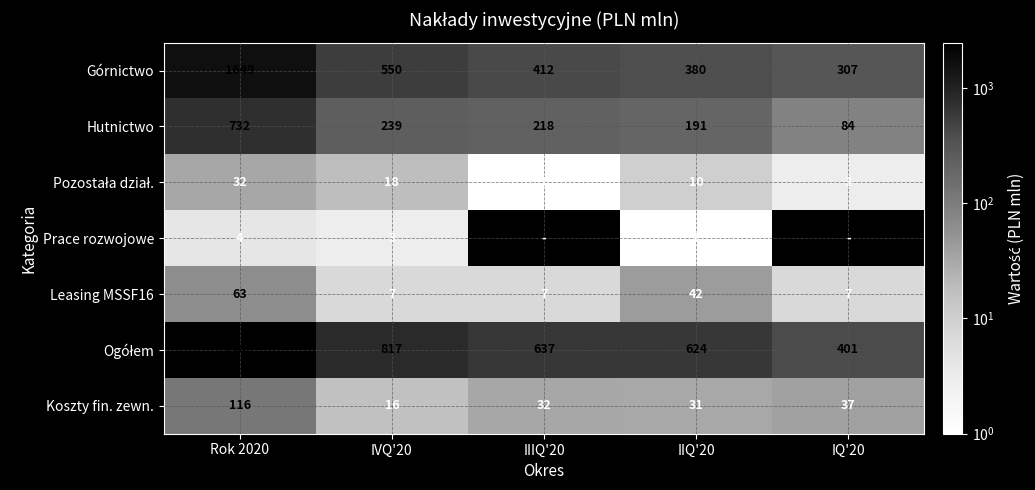

What is the difference between the second highest and minimum values in the Leasing MSSF16 series?

35